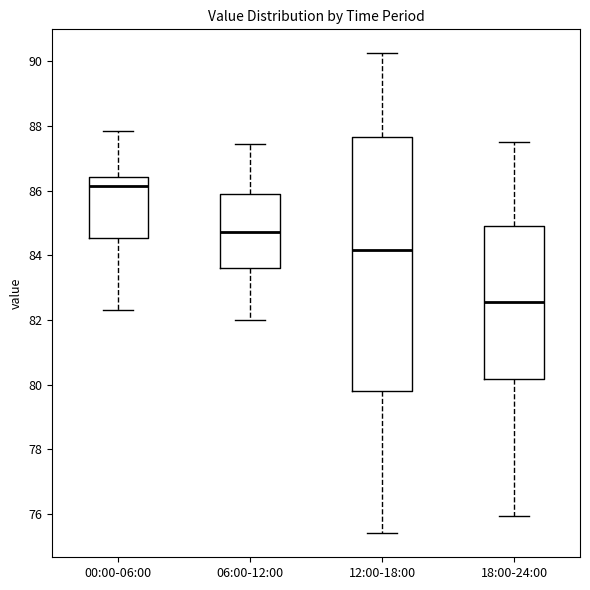

Reading left to right, read every box against the y-axis: the position of its median line, the range the box covers, and the ends of its whiskers. The values are not printed on the chart, so give them approximately, as read against the axis.

00:00-06:00: median 86.2, box 84.6 to 86.4, whiskers 82.4 to 87.8
06:00-12:00: median 84.8, box 83.6 to 85.8, whiskers 82.0 to 87.4
12:00-18:00: median 84.2, box 79.8 to 87.6, whiskers 75.4 to 90.2
18:00-24:00: median 82.6, box 80.2 to 85.0, whiskers 76.0 to 87.6